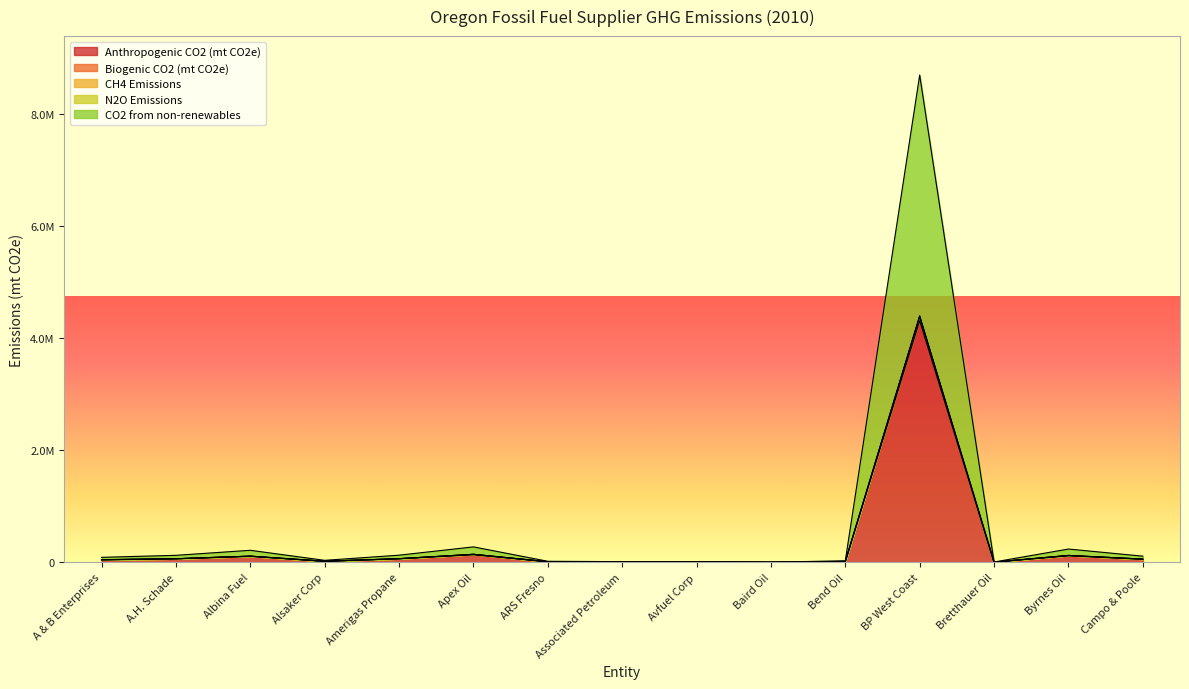

Reading left to right, transcribe all the data shown in this chart.

Anthropogenic CO2 (mt CO2e): 42173.3	60886.2	104567.8	16267.7	62815.4	132606.5	8043.8	4972.3	4854.8	232.5	12678.1	4312599.0	1845.5	114371.5	52503.2
Biogenic CO2 (mt CO2e): 44838.7	62156.4	108403.3	17387.8	62815.4	141219.6	8627.5	5209.7	4854.8	232.5	13233.8	4387102.9	1937.3	120975.5	55545.1
CH4 Emissions: 87012.0	123042.7	212971.0	33655.5	125630.8	273826.1	16671.3	10182.0	9709.5	464.9	25912.0	8699701.8	3782.8	235347.0	108048.4
N2O Emissions: 44996.3	62371.7	108769.2	17449.0	63051.5	141717.8	8658.4	5227.1	4872.1	233.2	13281.9	4402587.0	1944.0	121398.4	55740.6
CO2 from non-renewables: 44884.0	62218.8	108512.1	17405.4	62889.0	141363.6	8636.4	5214.8	4860.0	232.7	13247.6	4391645.0	1939.2	121097.7	55601.3